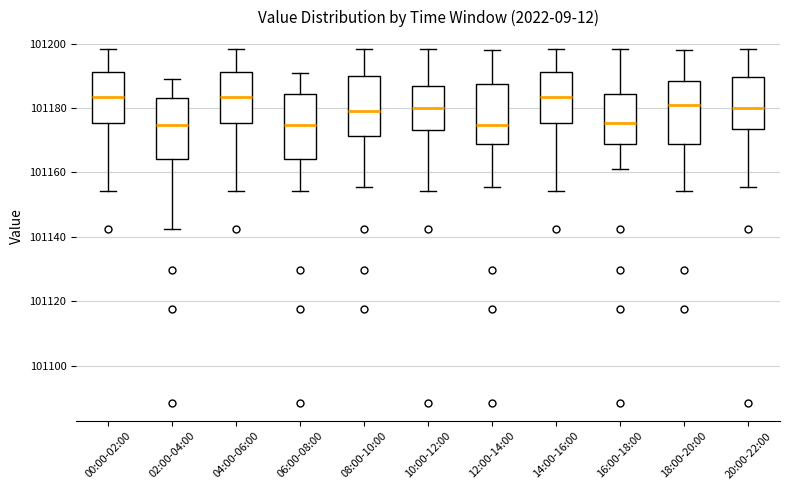

Where is the lower edge of the box for 16:00-18:00 on the y-axis? The values are not printed on the chart, so give them approximately, as read against the axis.

101168